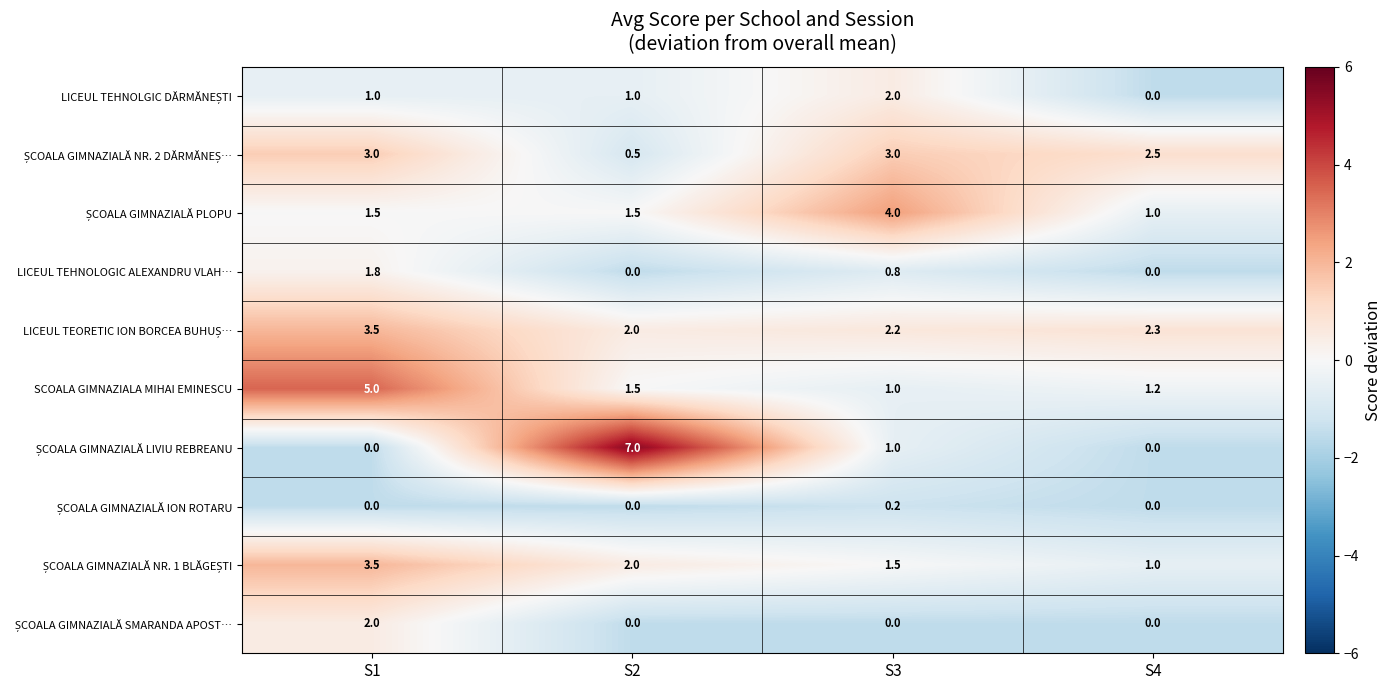

What is the difference between the maximum and minimum values in the SCOALA GIMNAZIALA MIHAI EMINESCU series?

4.0